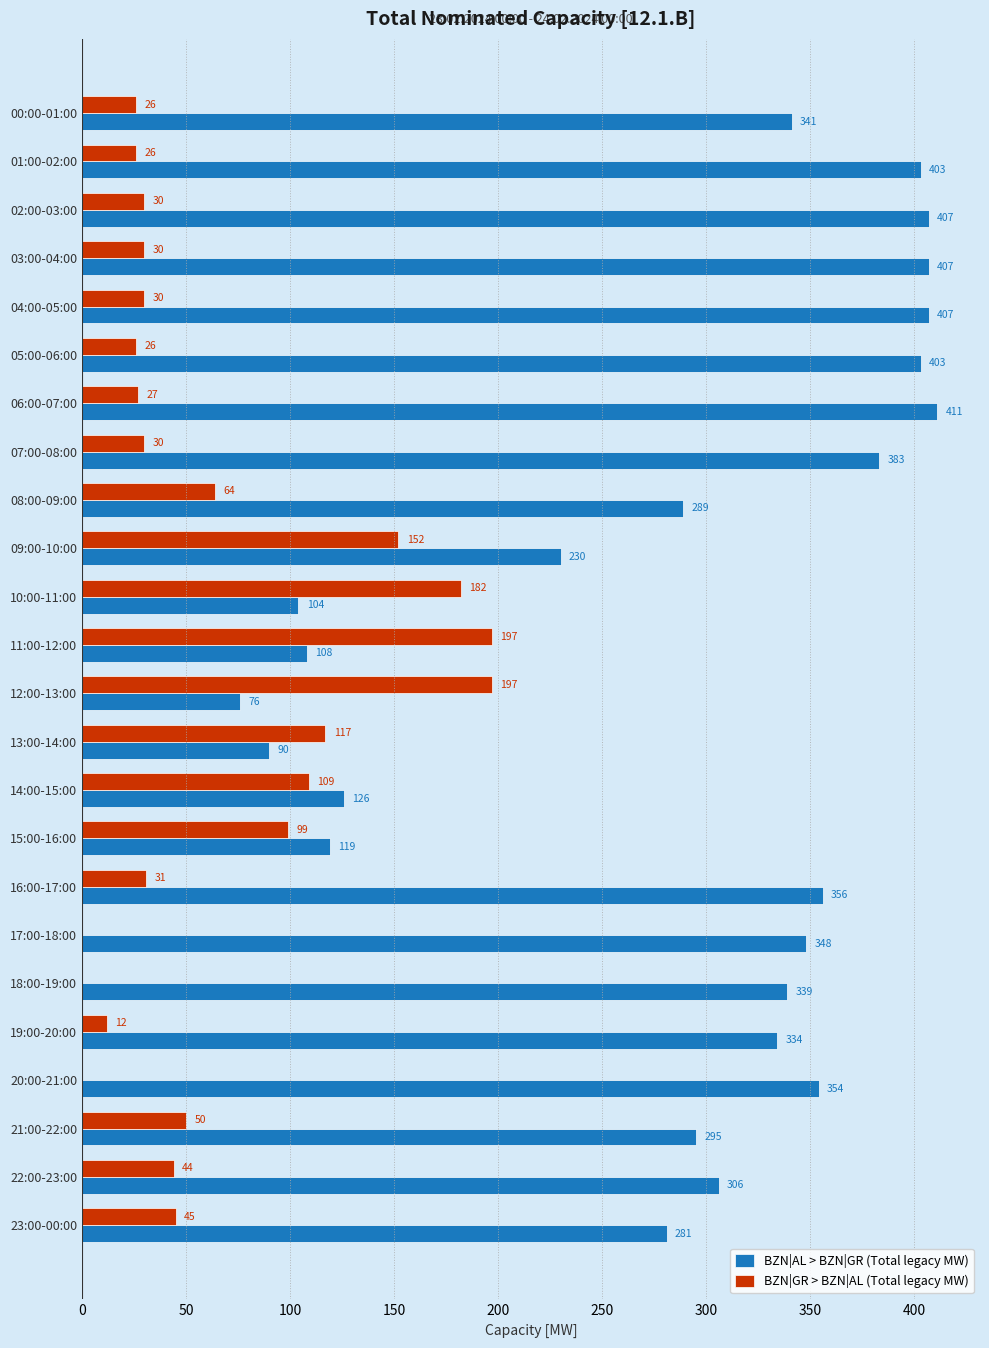

What is the highest value of the BZN|GR > BZN|AL (Total legacy MW) series?

197